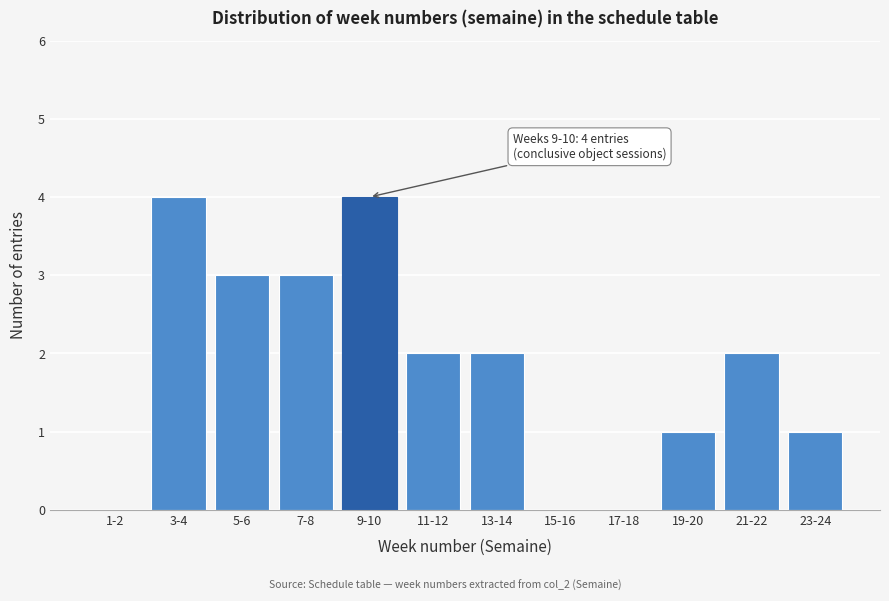

Reading left to right, transcribe all the data shown in this chart.

1-2=0	3-4=4	5-6=3	7-8=3	9-10=4	11-12=2	13-14=2	15-16=0	17-18=0	19-20=1	21-22=2	23-24=1